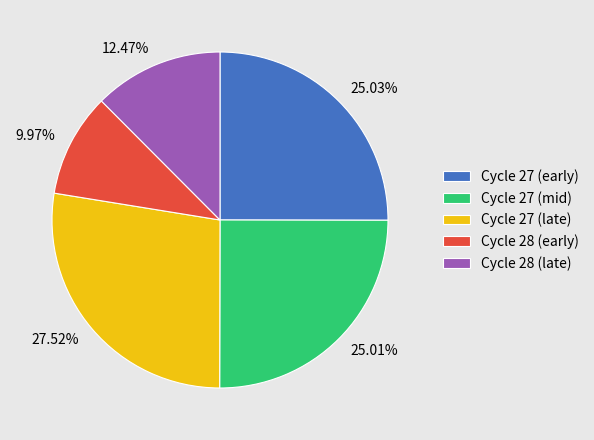

To the nearest percent, what is the average slice percentage?

20%